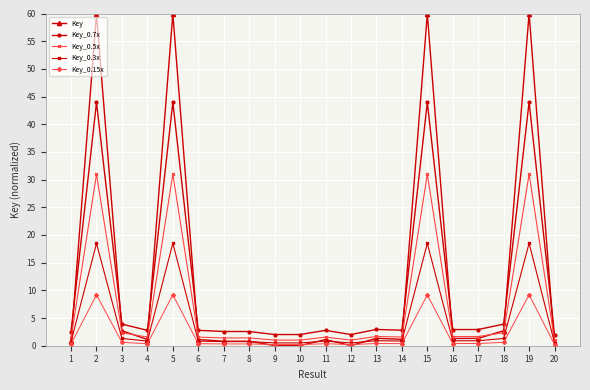

The value of Key at 12 is 0.0. True or false?

True